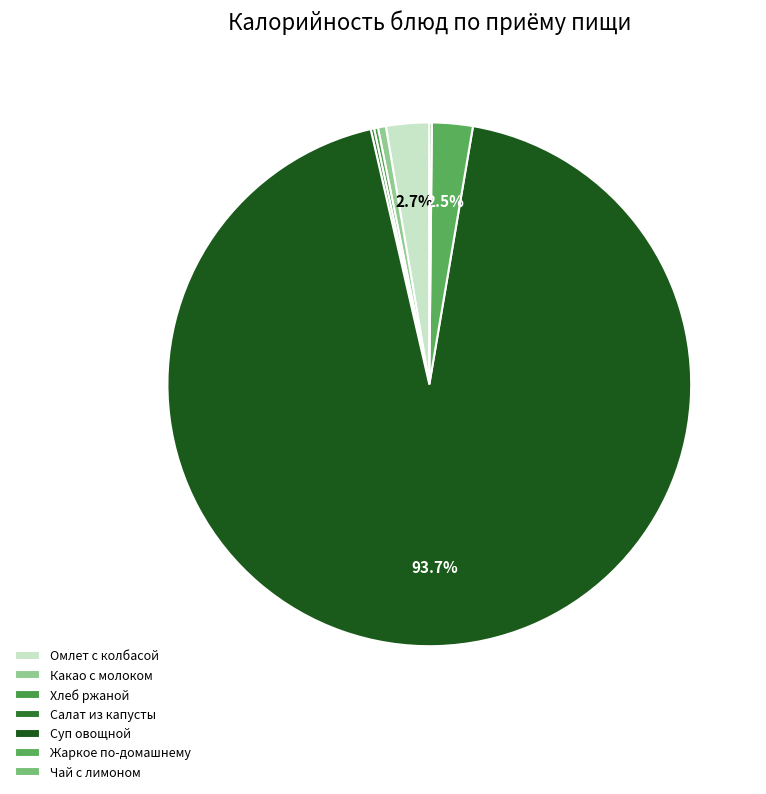

Which slice represents more than half of the pie?

Суп овощной